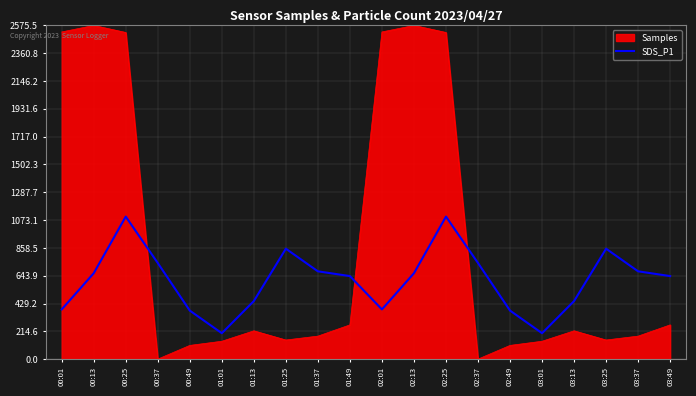

True or false: Samples and SDS_P1 intersect in this chart.

True